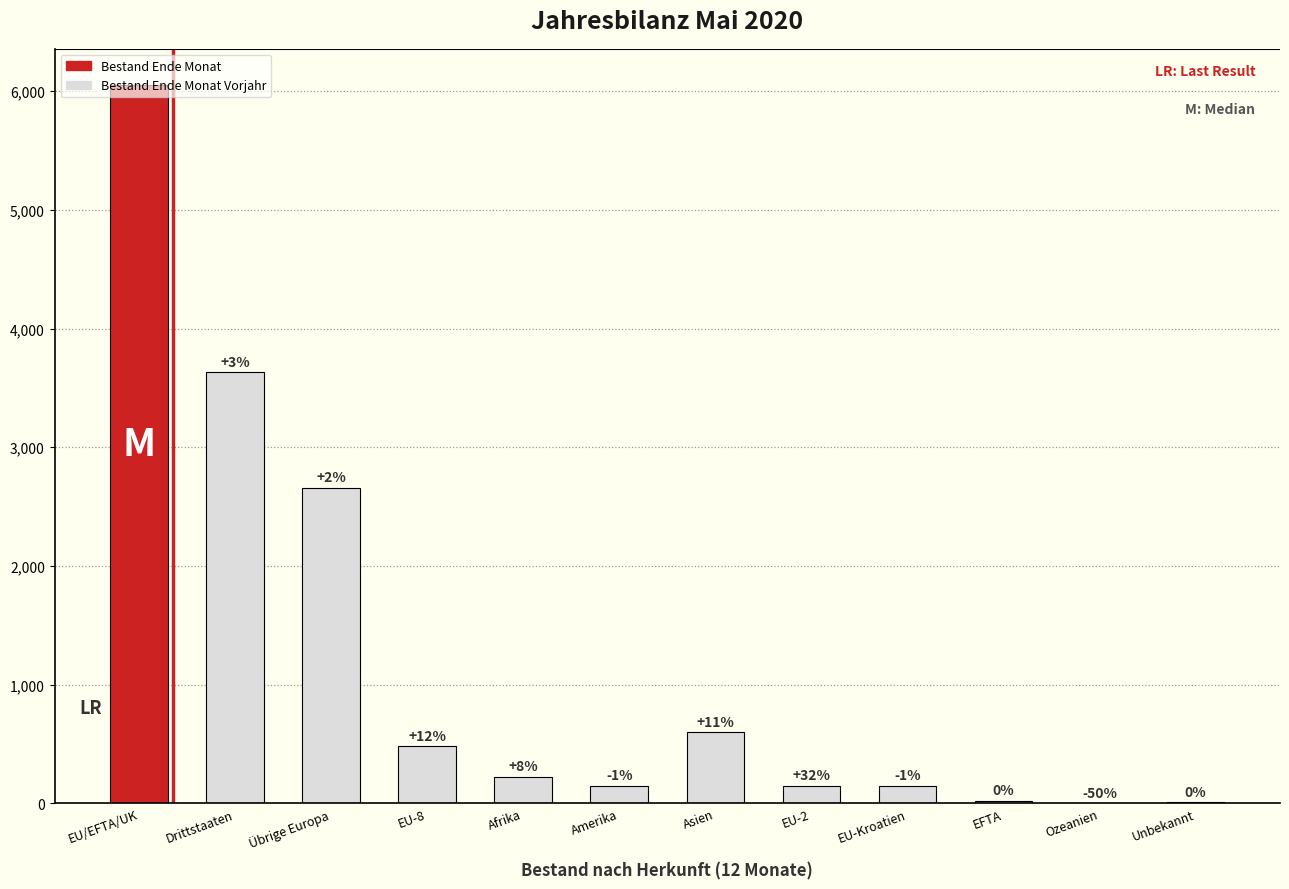

Are the bars horizontal?

No